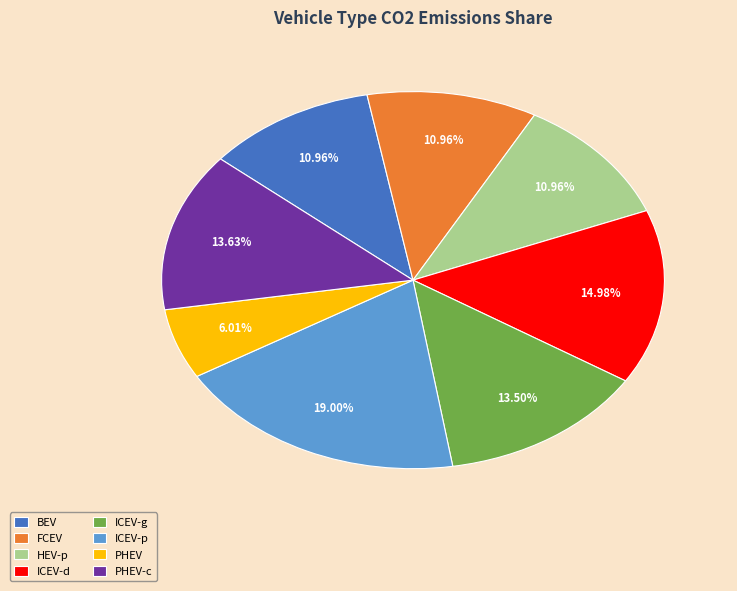

How many segments does this pie chart have?

8